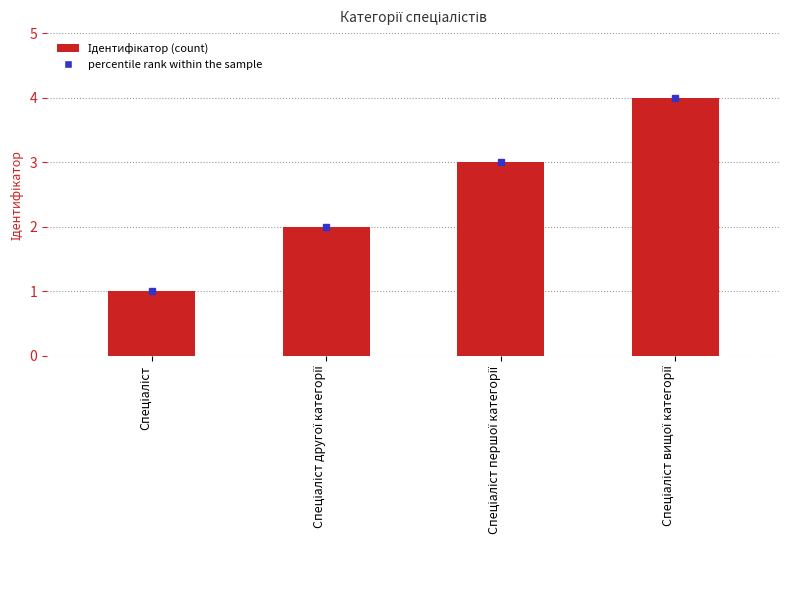

What is the maximum value shown in the chart?

4